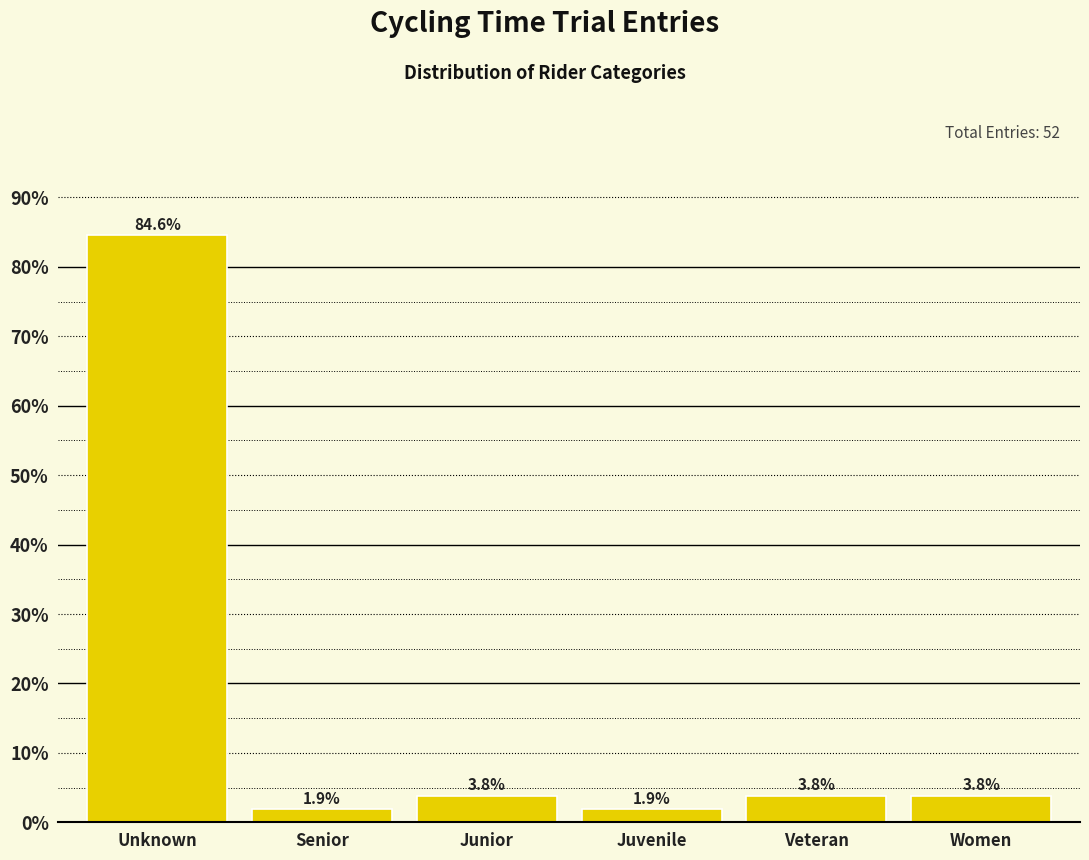

Reading left to right, transcribe all the data shown in this chart.

84.6	1.9	3.8	1.9	3.8	3.8